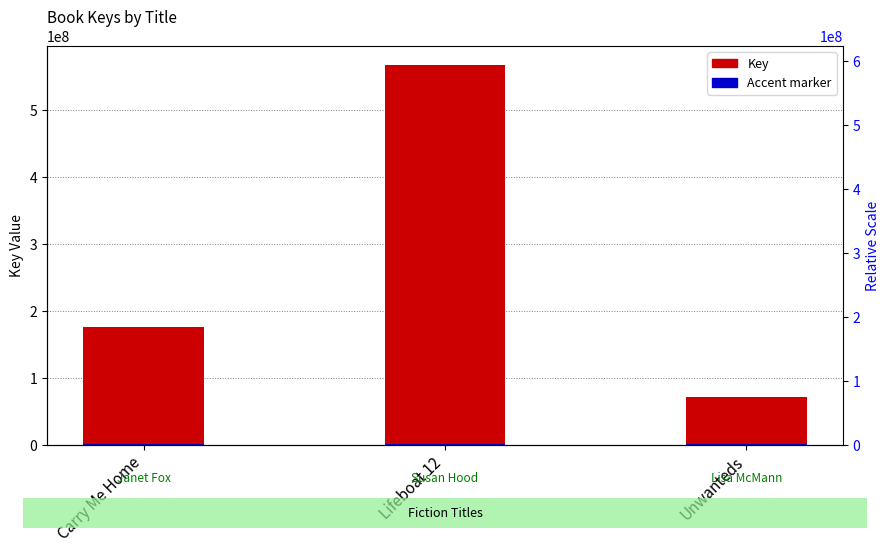

What is the label of the 2nd bar from the right?

Lifeboat 12